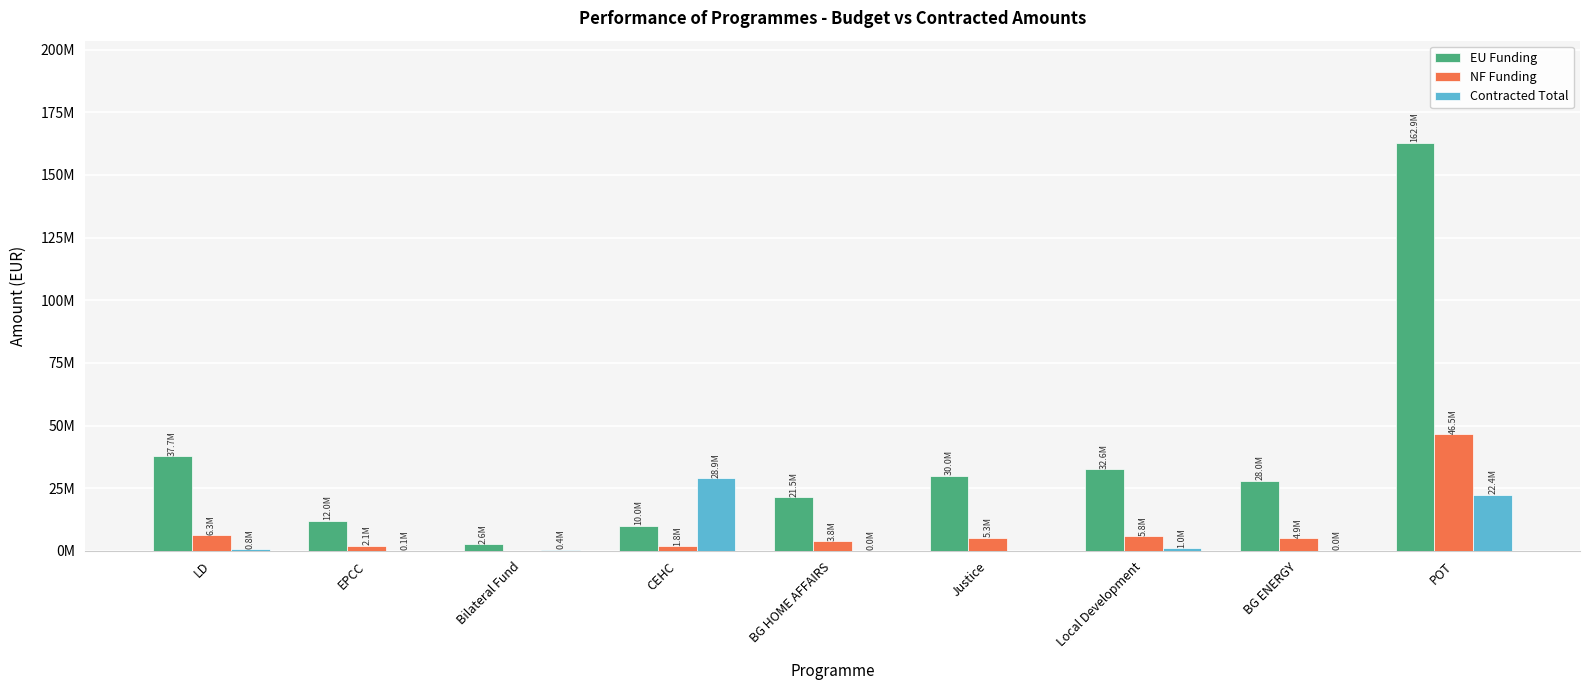

What is the label of the 5th bar from the right?

BG HOME AFFAIRS